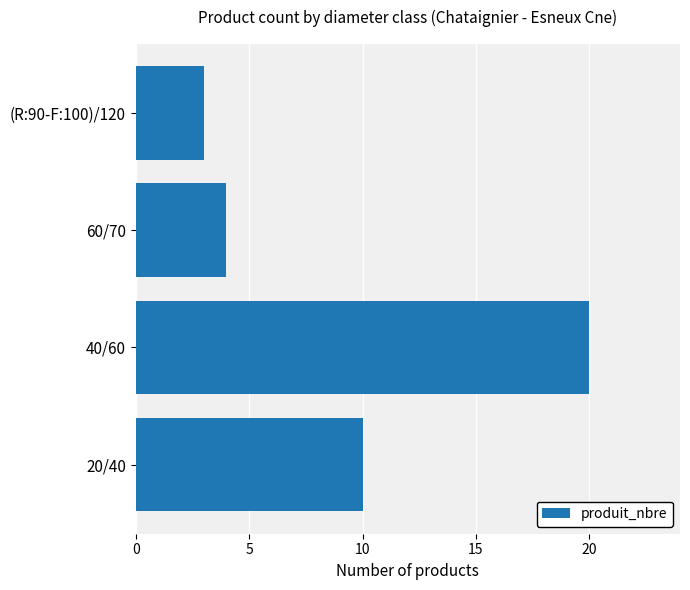

What is the change in value from 20/40 to (R:90-F:100)/120?

-7